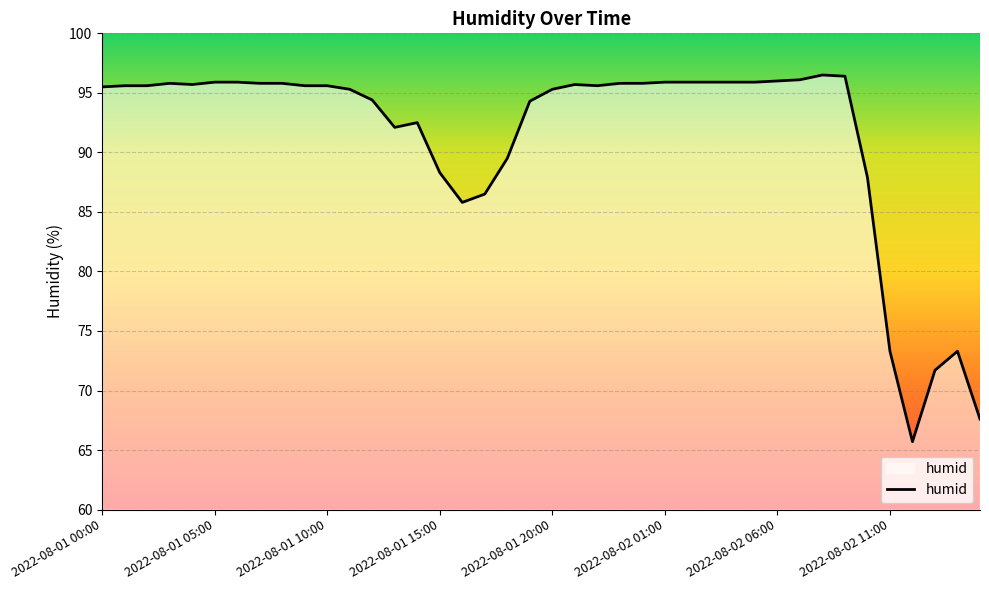

What is the smallest value displayed?

65.7